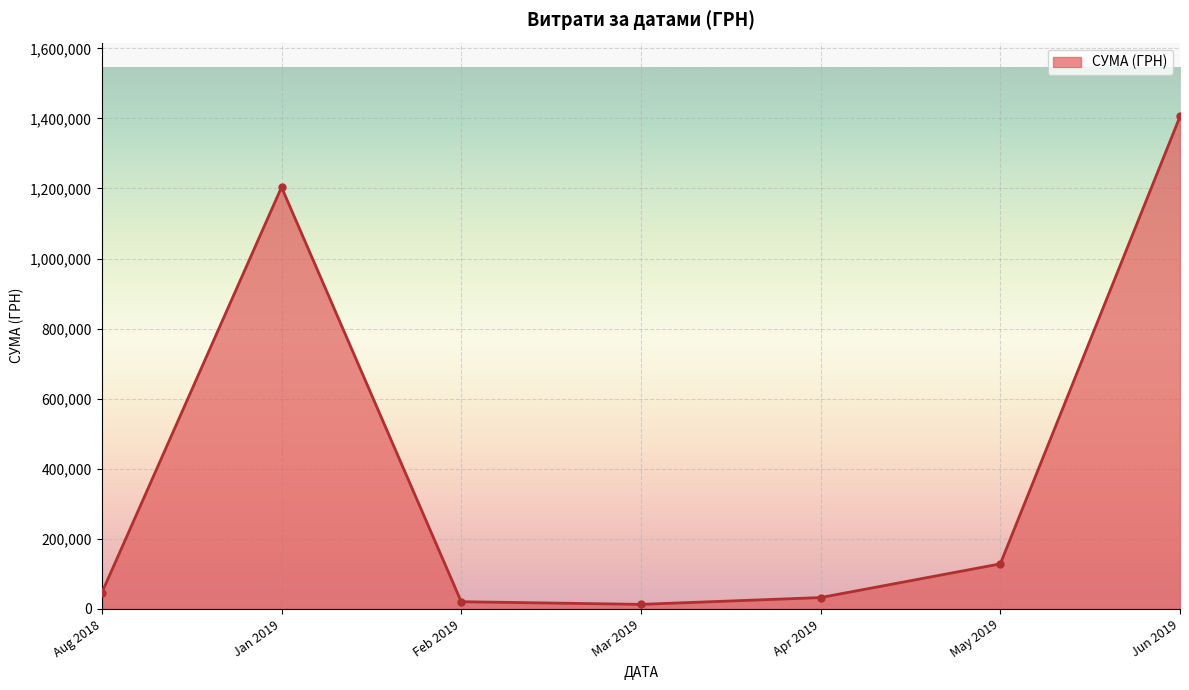

What is the change in value from Aug 2018 to Jun 2019?

+1359151.6